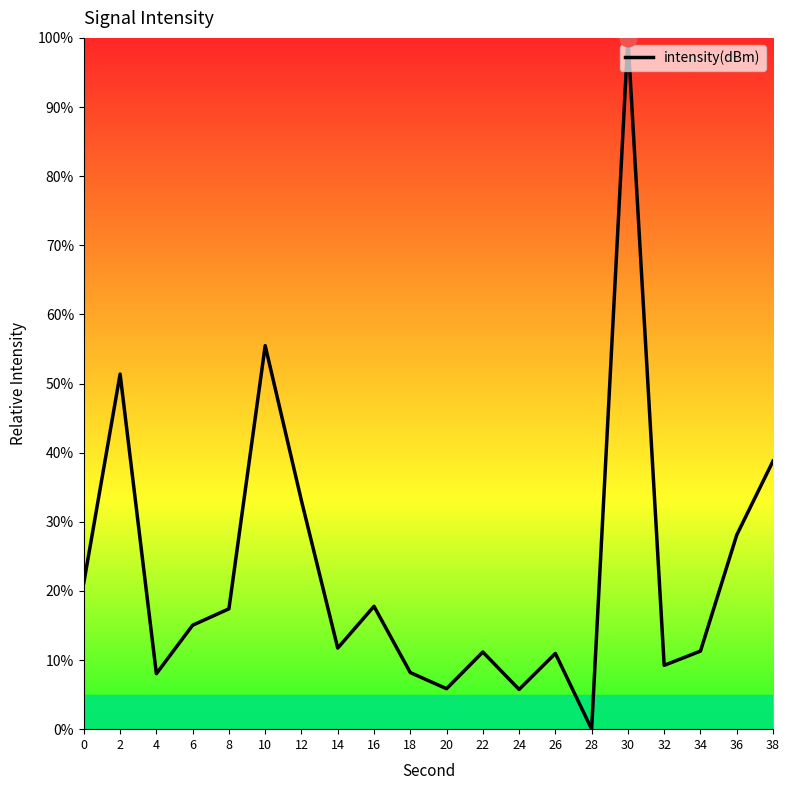

Is it true that the value at 16 is 17.8?

True